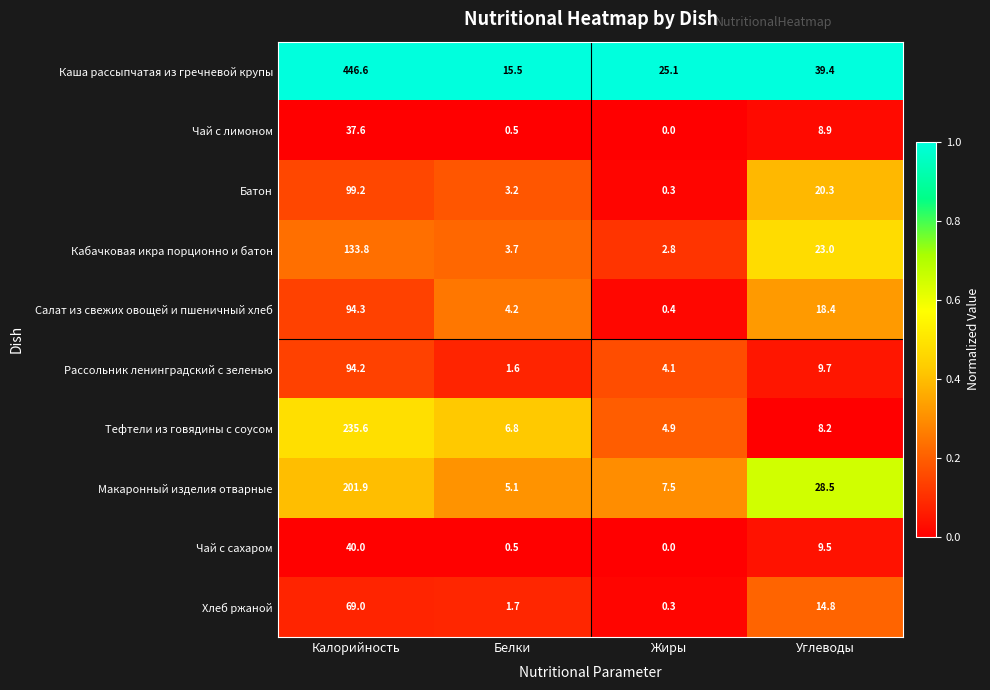

Which series has the largest range (max minus min)?

Каша рассыпчатая из гречневой крупы